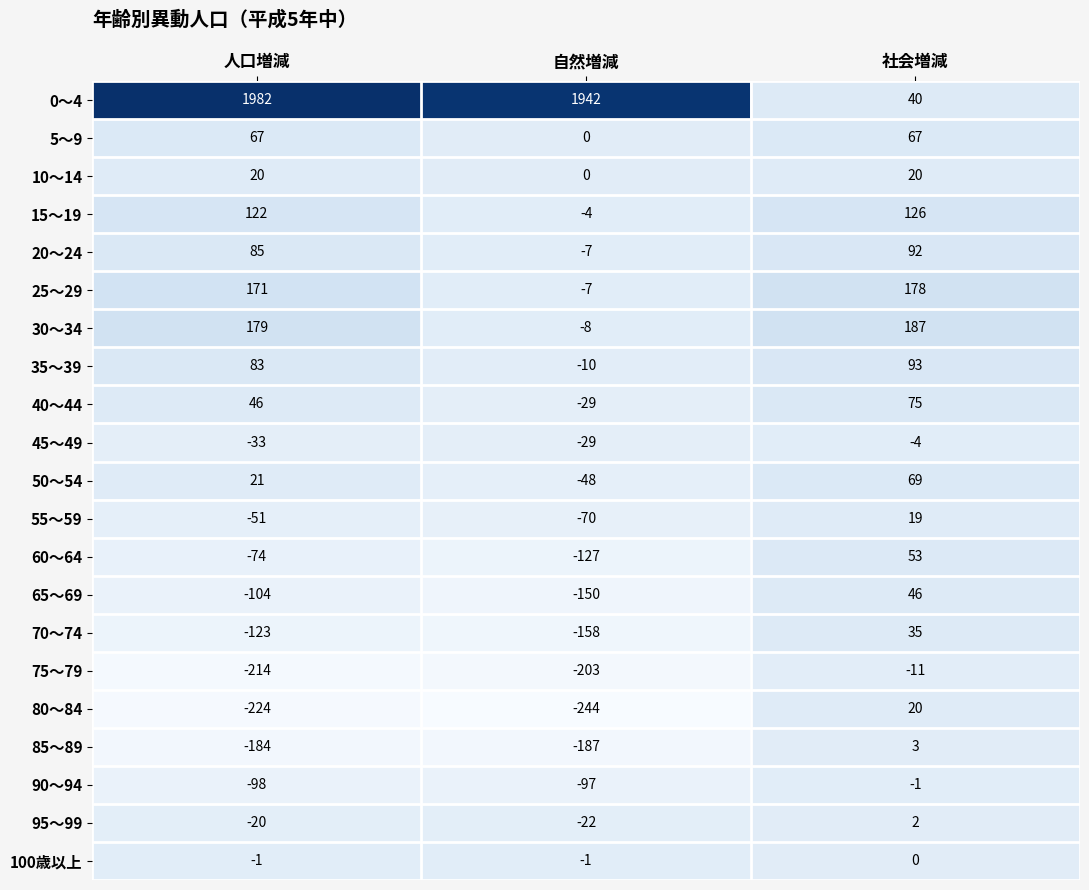

True or false: 0～4 has a value of 480 at 人口増減.

False